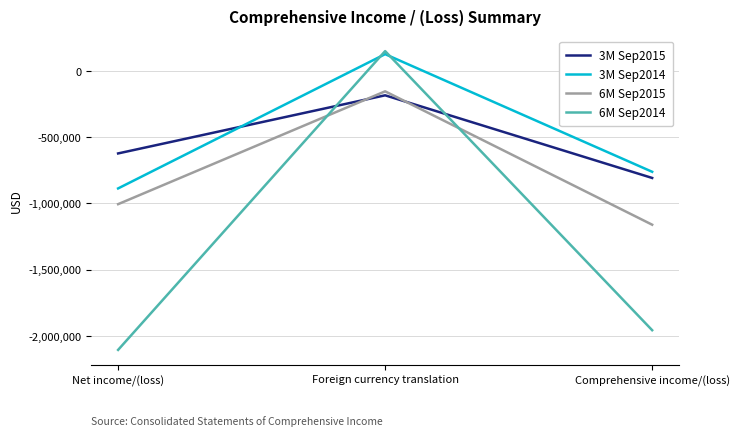

How many lines are shown in the chart?

4